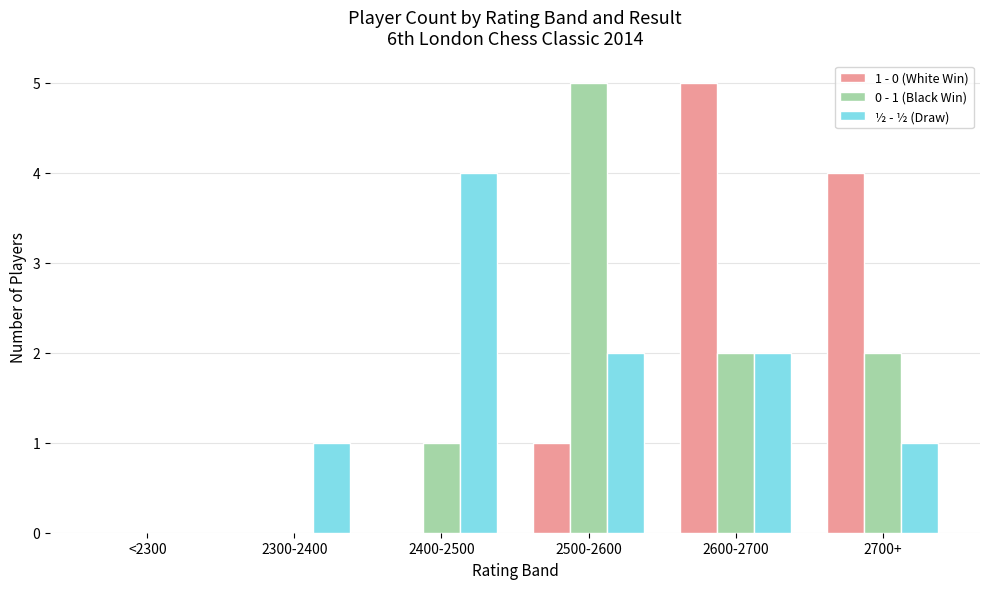

Between 2500-2600 and 2600-2700, which series saw the biggest shift?

1 - 0 (White Win)